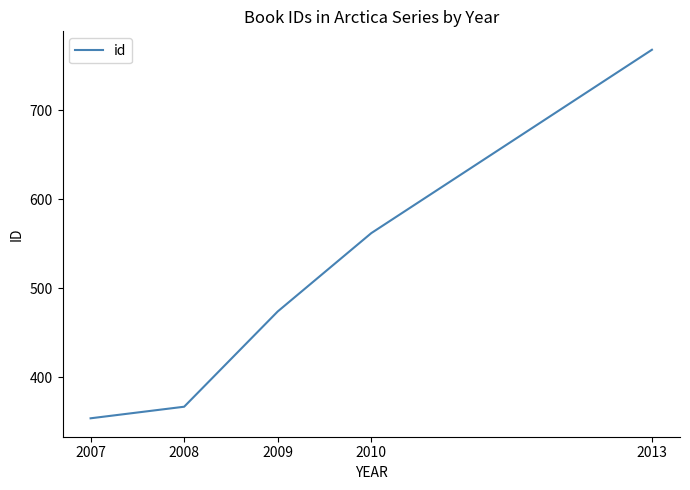

True or false: the data has more than 2 interior local peaks.

False